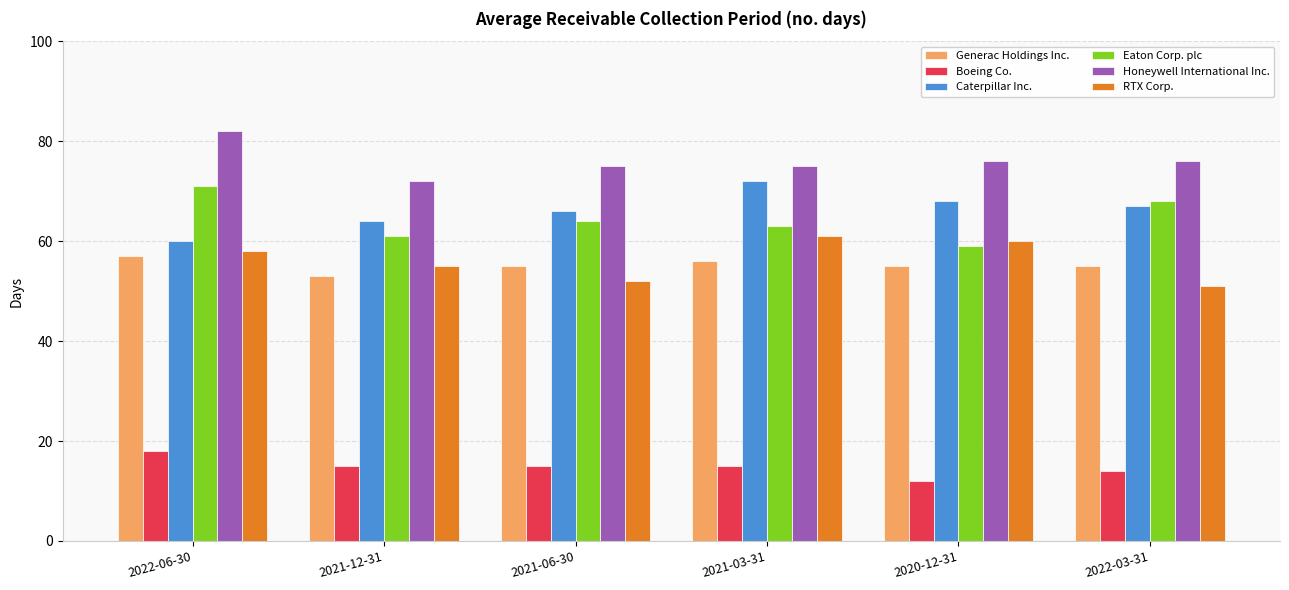

The value of Honeywell International Inc. at 2022-03-31 is 76. True or false?

True